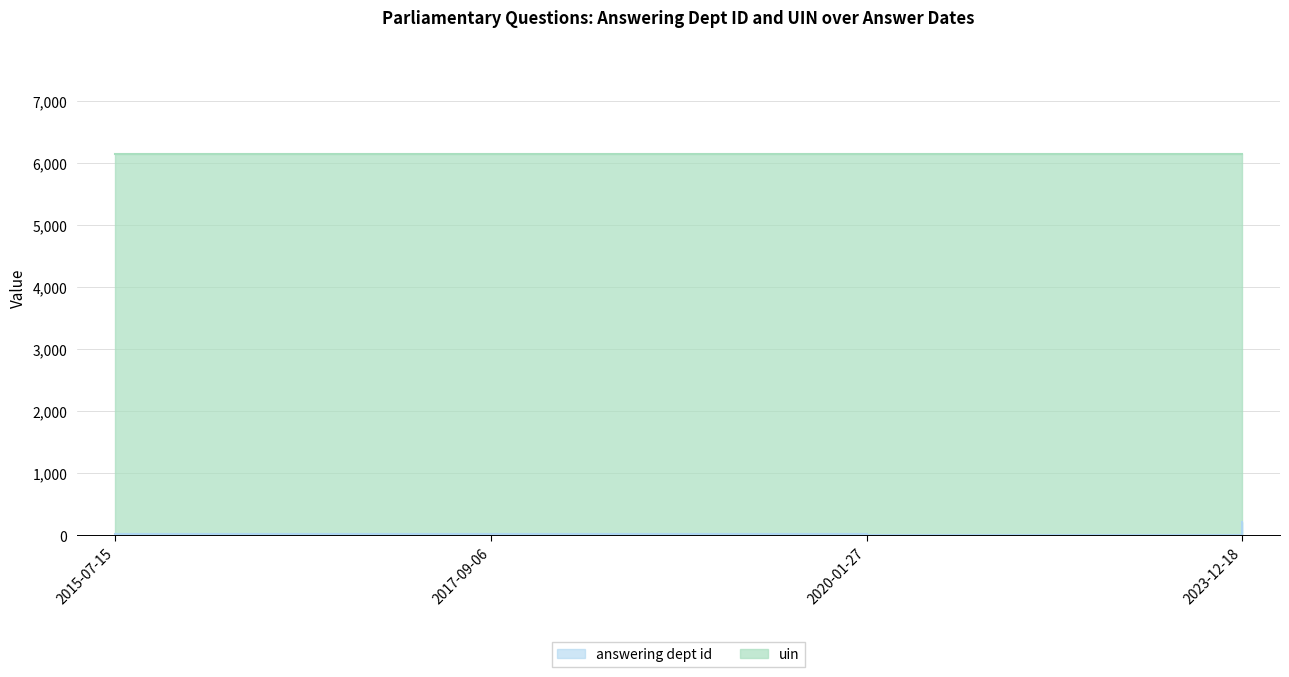

Count the number of categories in the chart.

4